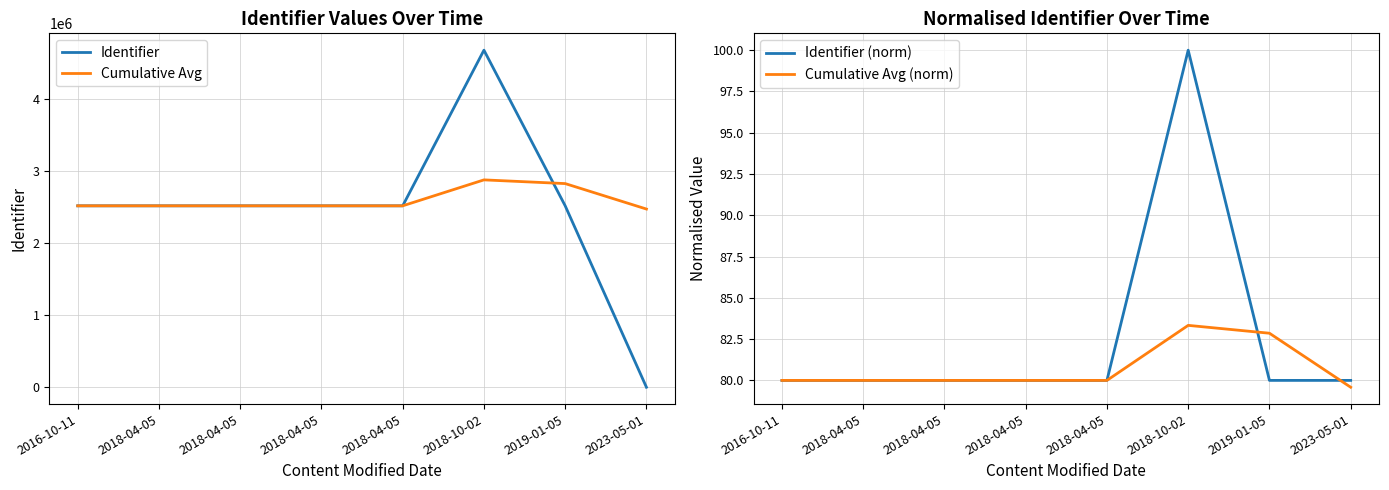

Is this an area chart (filled region under the line)?

No